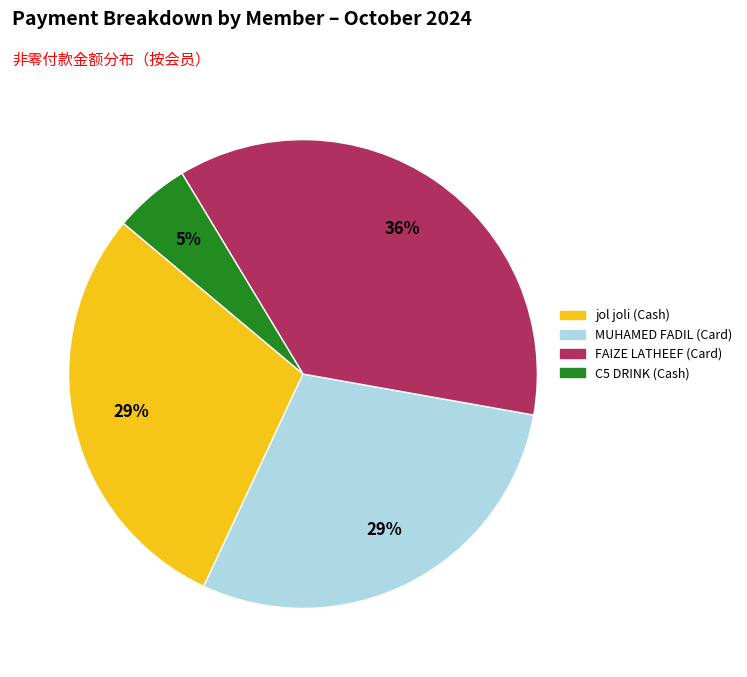

To the nearest percent, what is the difference between the largest and smallest slice percentages?

31%